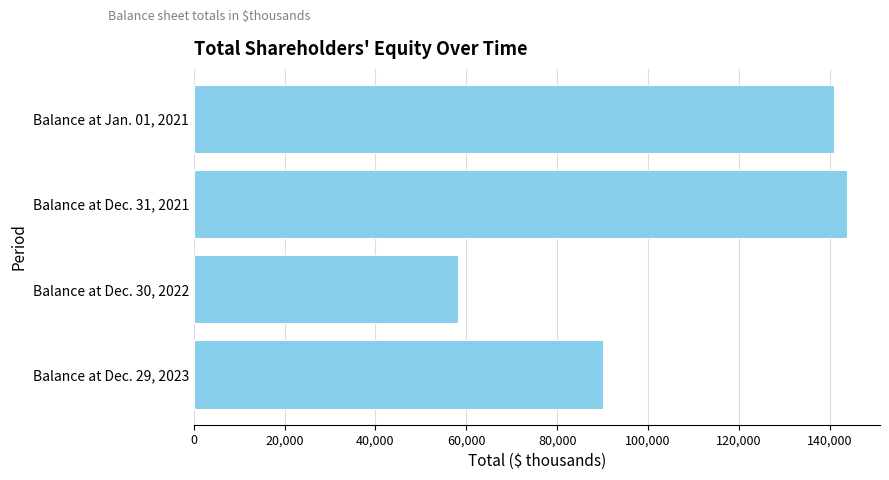

What is the difference between the maximum and minimum values?

85575